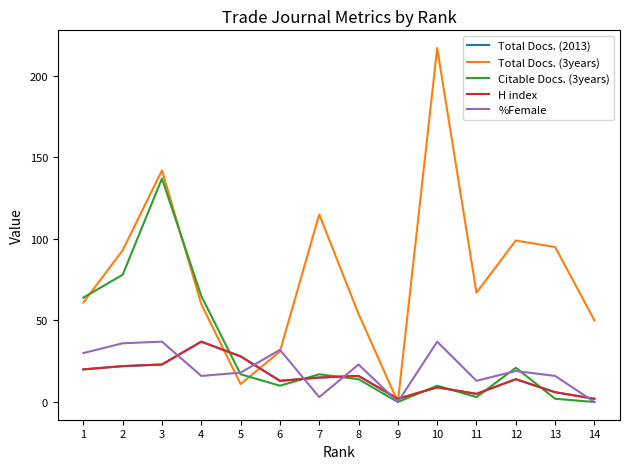

True or false: Citable Docs. (3years) has a value of 15 at 6.

False